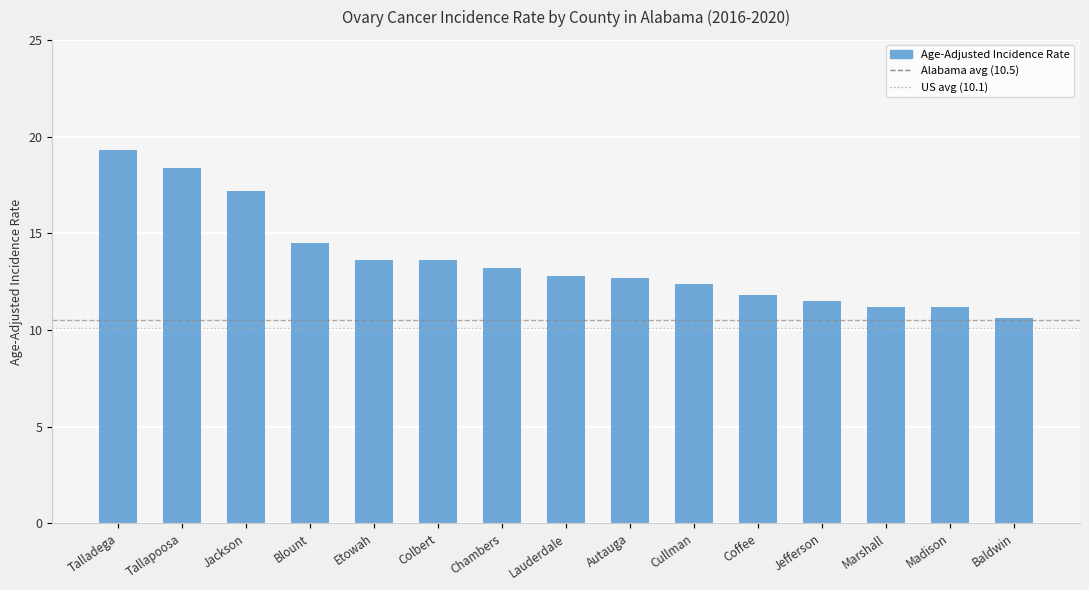

The value at Colbert is 13.6. True or false?

True